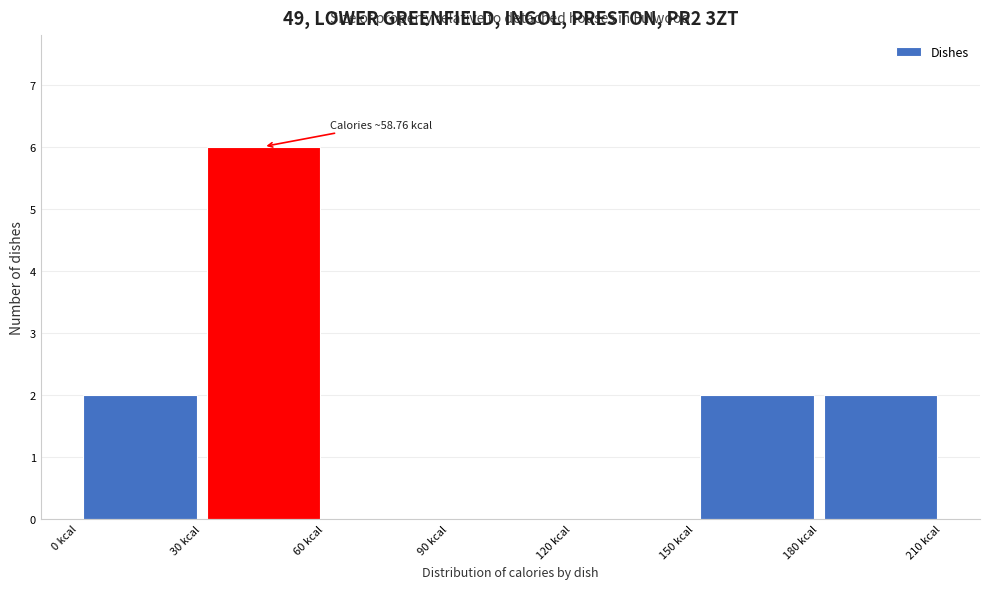

Which range on the x-axis has the tallest bar?

30 to 60